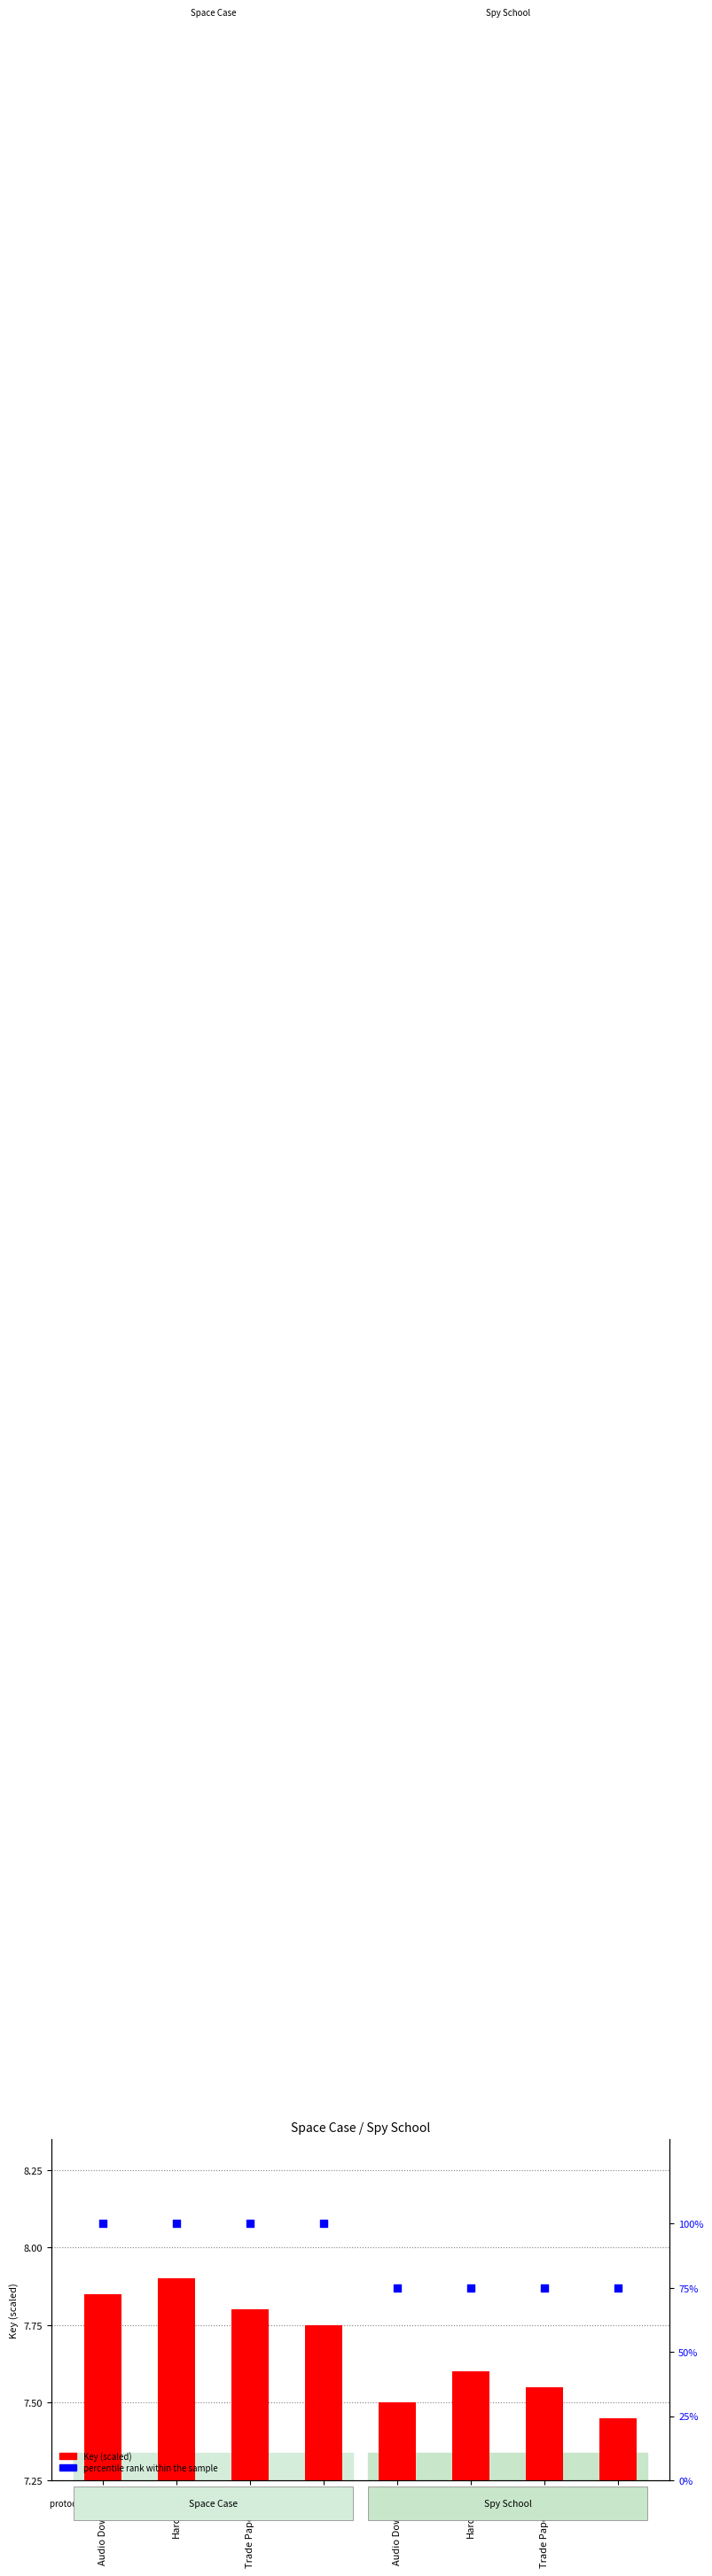

Which series contains the lowest Y value?

Key (scaled)